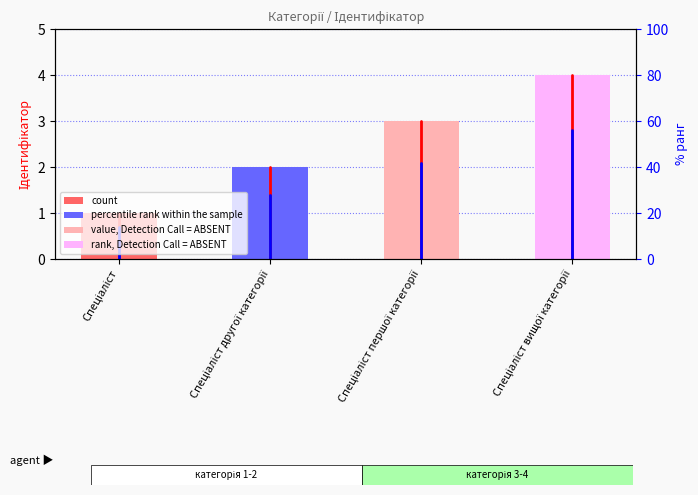

Reading left to right, transcribe all the data shown in this chart.

1	2	3	4